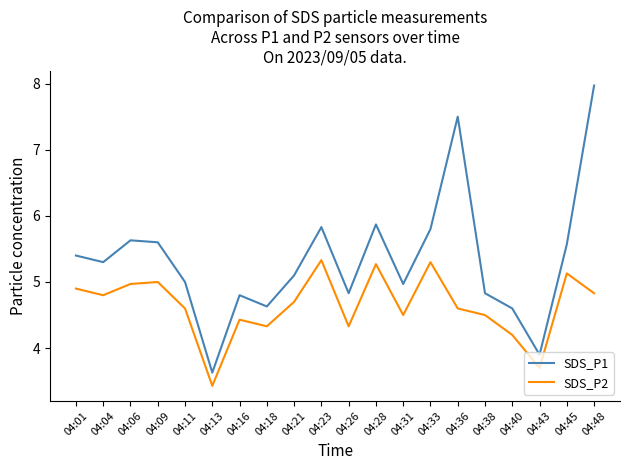

At 04:48, list the series in order from largest to smallest.

SDS_P1, SDS_P2